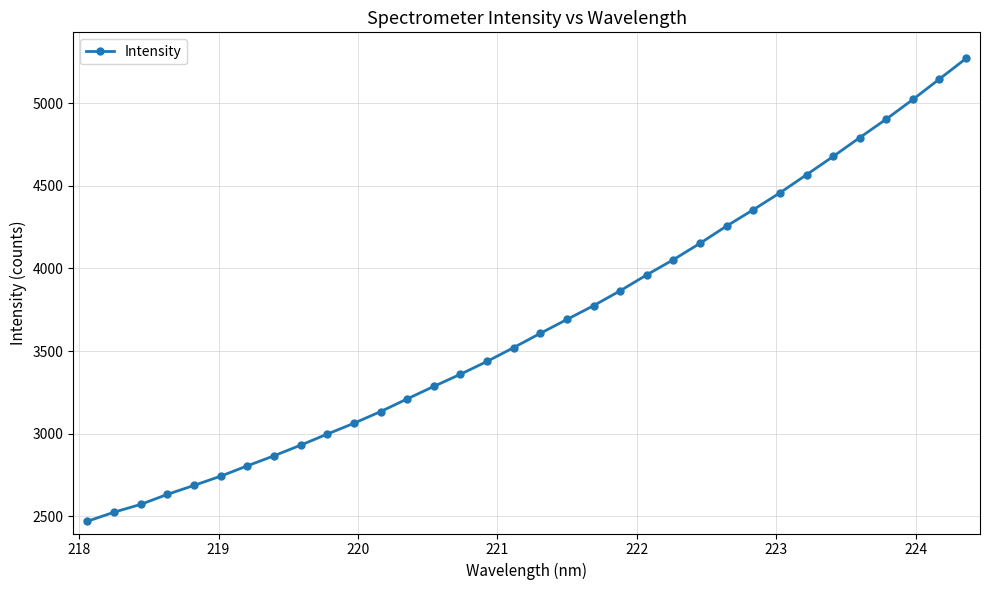

What is the value of the 34th point from the left?

5269.5